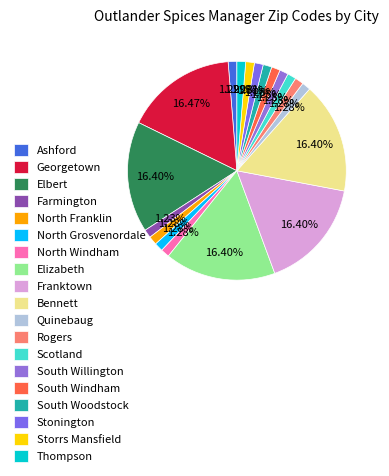

To the nearest percent, what is the difference between the Elbert and North Franklin slice percentages?

15%